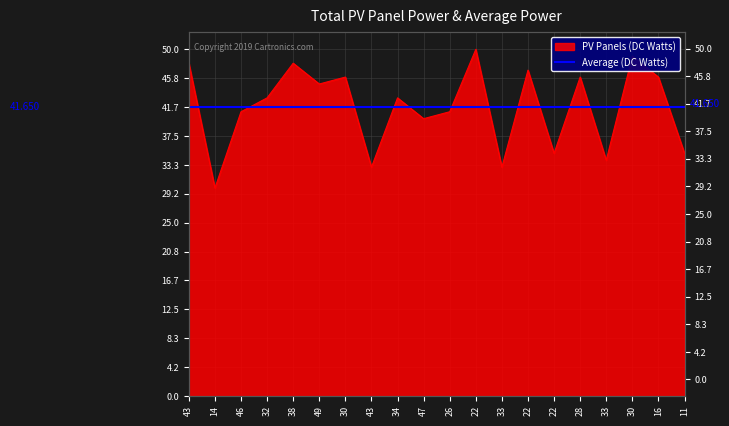

What is the sum of all values?

833